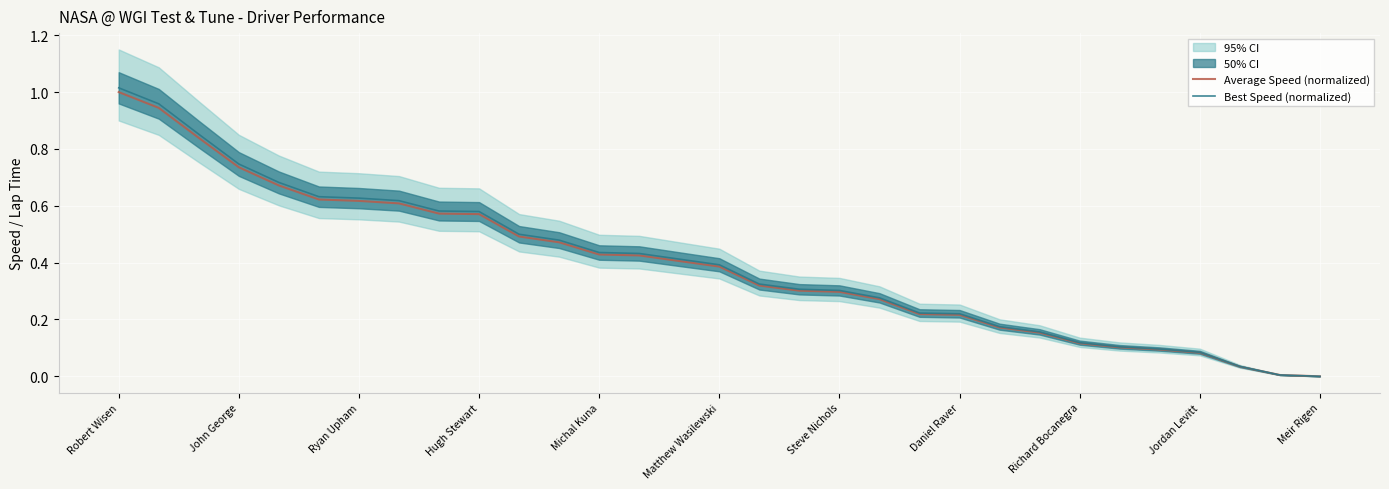

True or false: Average Speed (normalized) has more than 0 points higher than both neighbors.

False